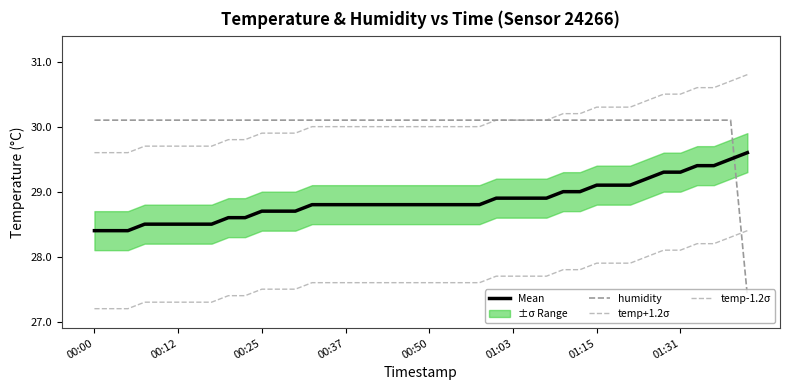

Is it true that temp+1.2σ equals 46.0 at 00:12?

False